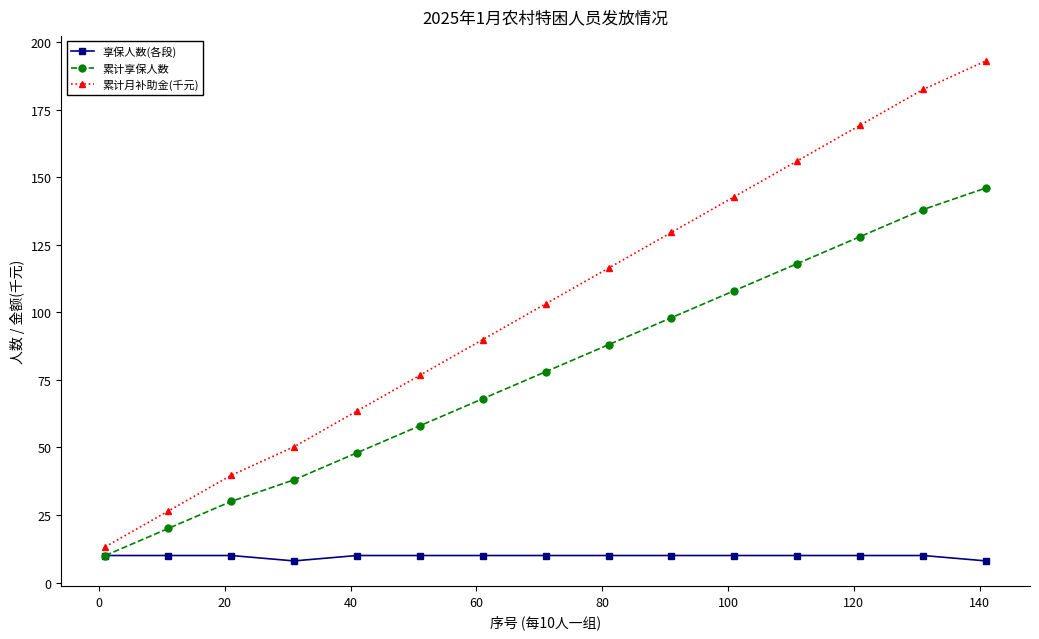

How many data points in 累计月补助金(千元) are above 103?

8